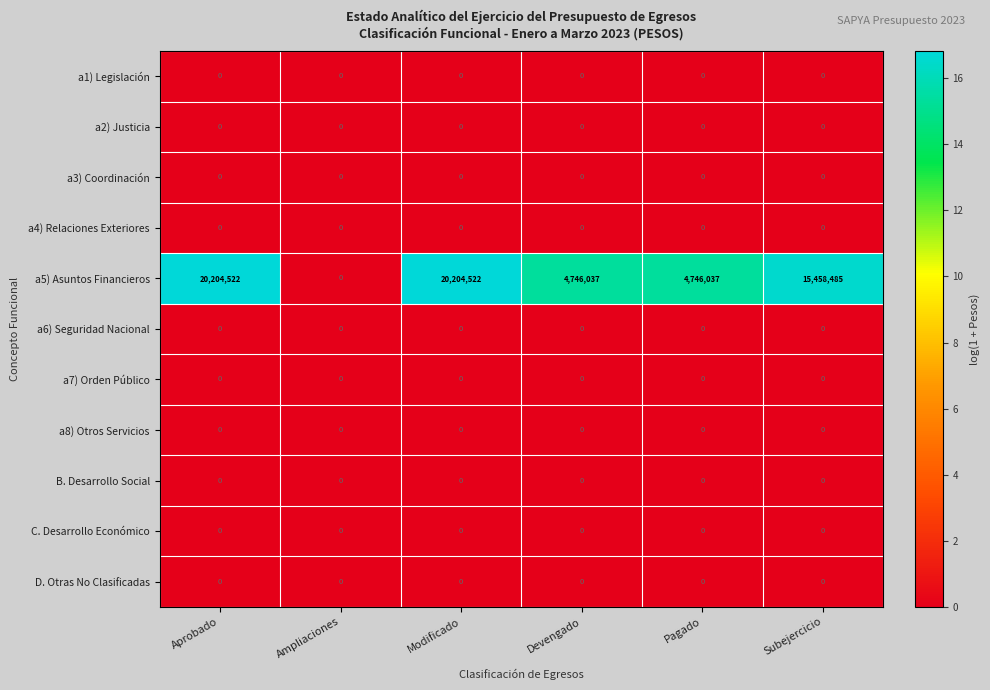

What is the total value across all series at Pagado?

4746037